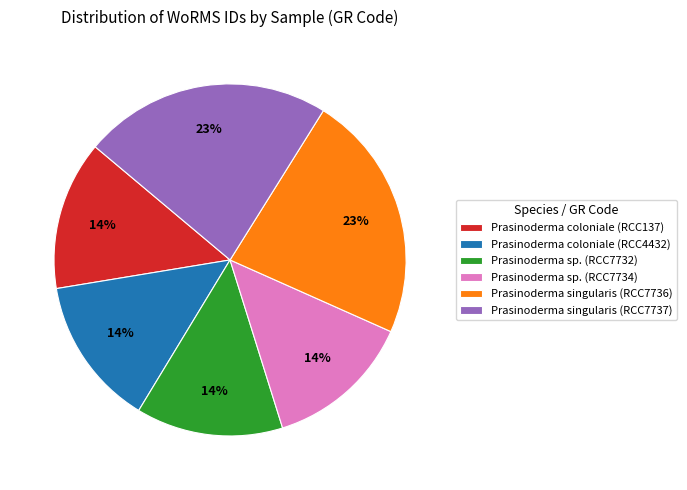

True or false: Prasinoderma sp. (RCC7734) accounts for 27% of the total.

False